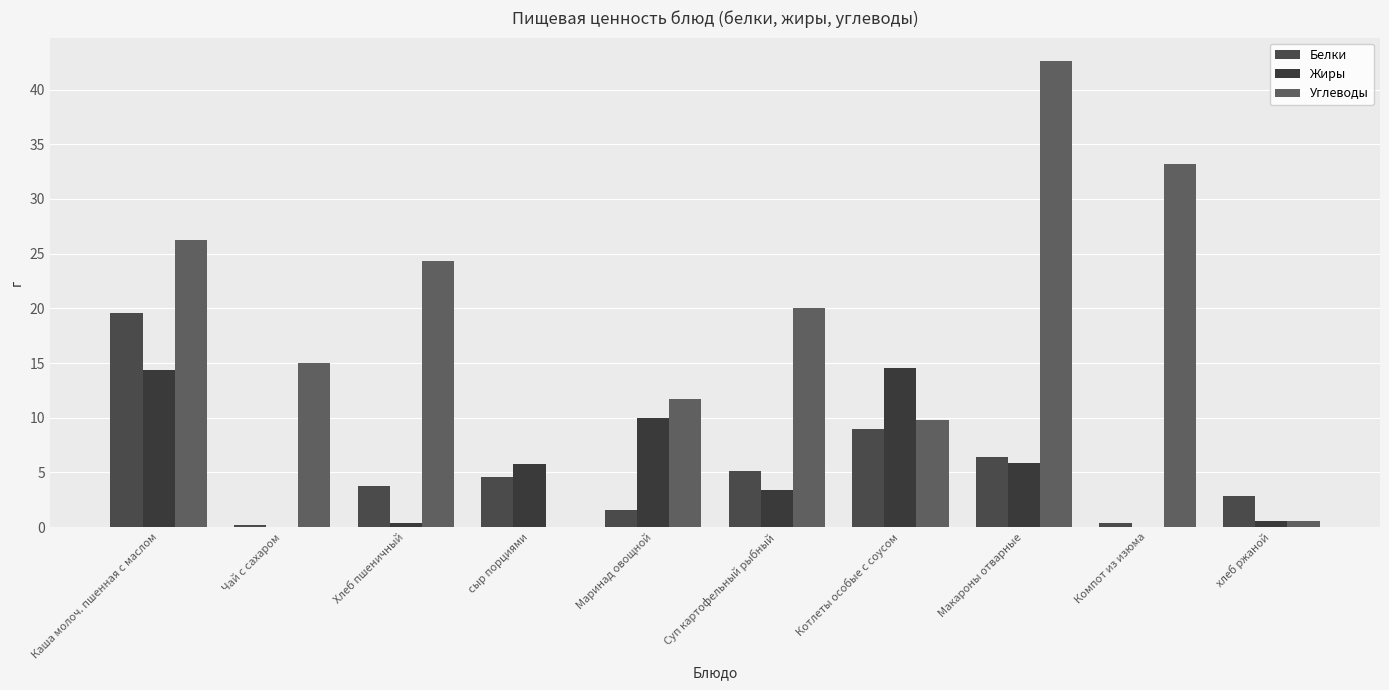

What is the sum of the Углеводы values at Маринад овощной and Чай с сахаром?

26.7